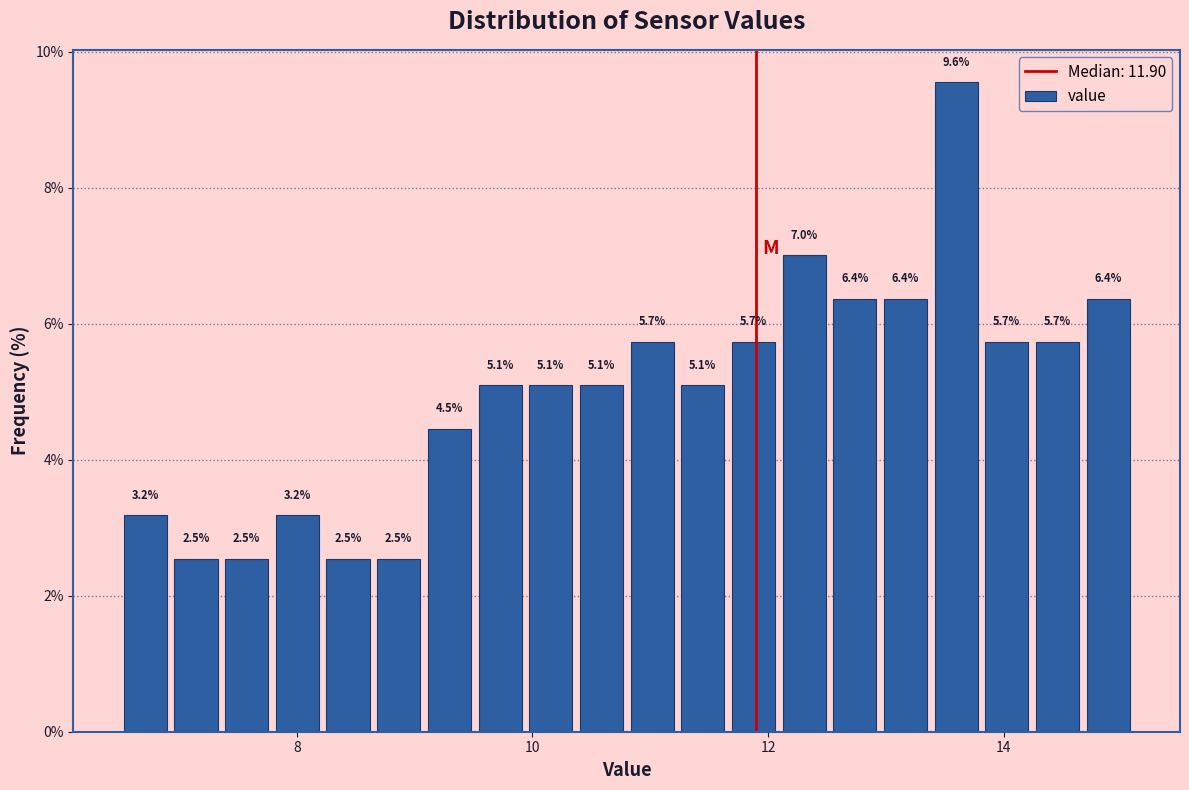

Read against the x-axis, roughly where is the centre of the tallest bar?

13.6